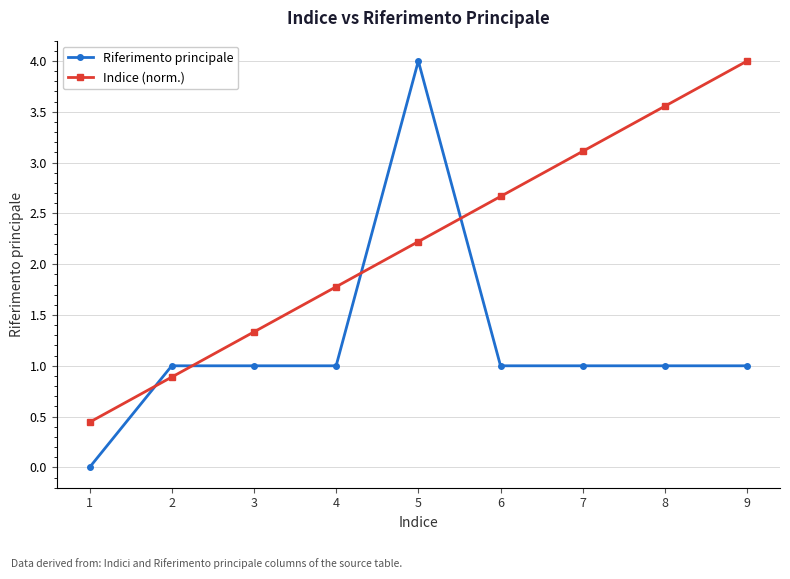

Is the value of Riferimento principale at 3 greater than the value of Indice (norm.) at 4?

No